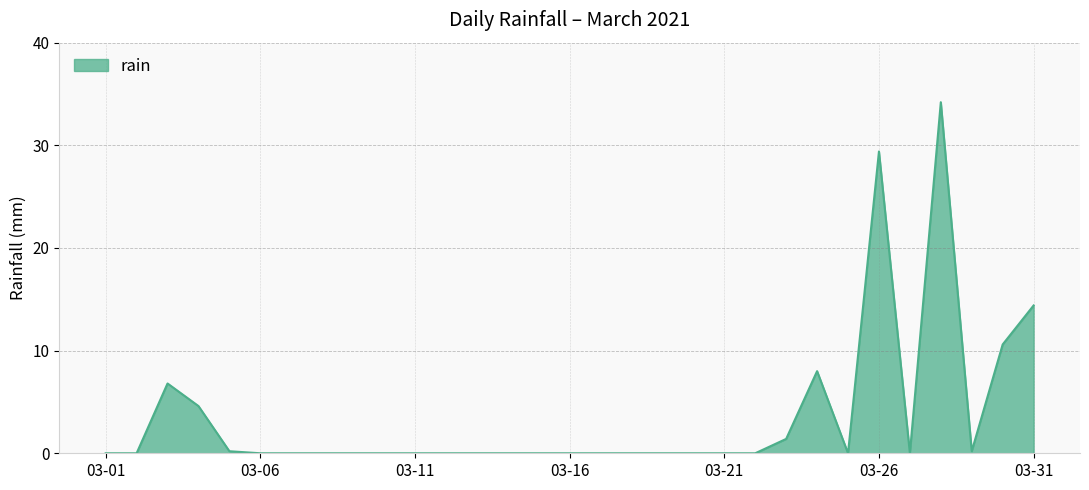

What is the difference between the maximum and minimum values?

34.2